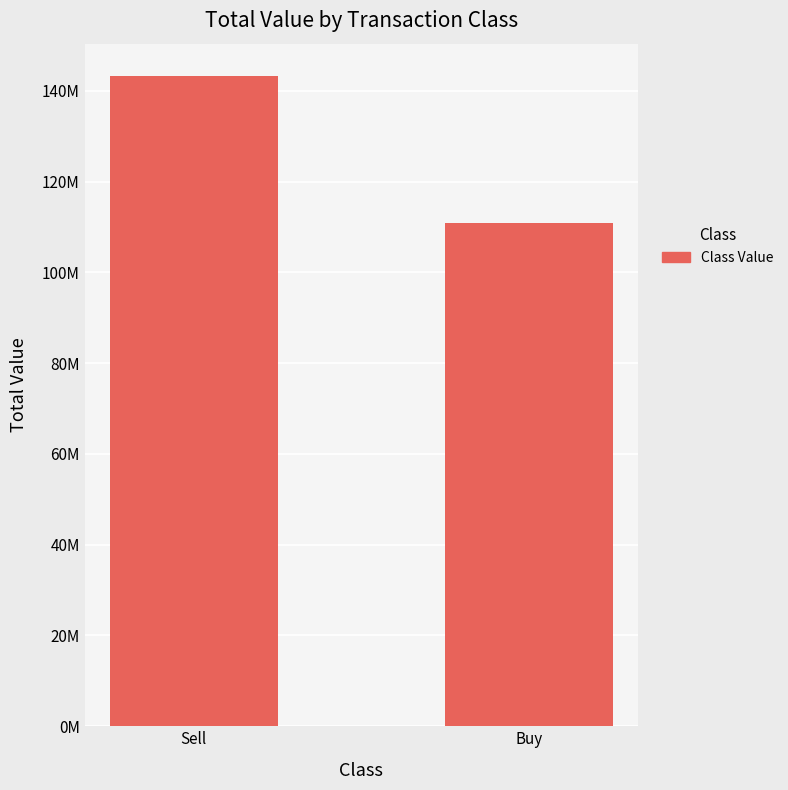

Does the chart contain any negative values?

No